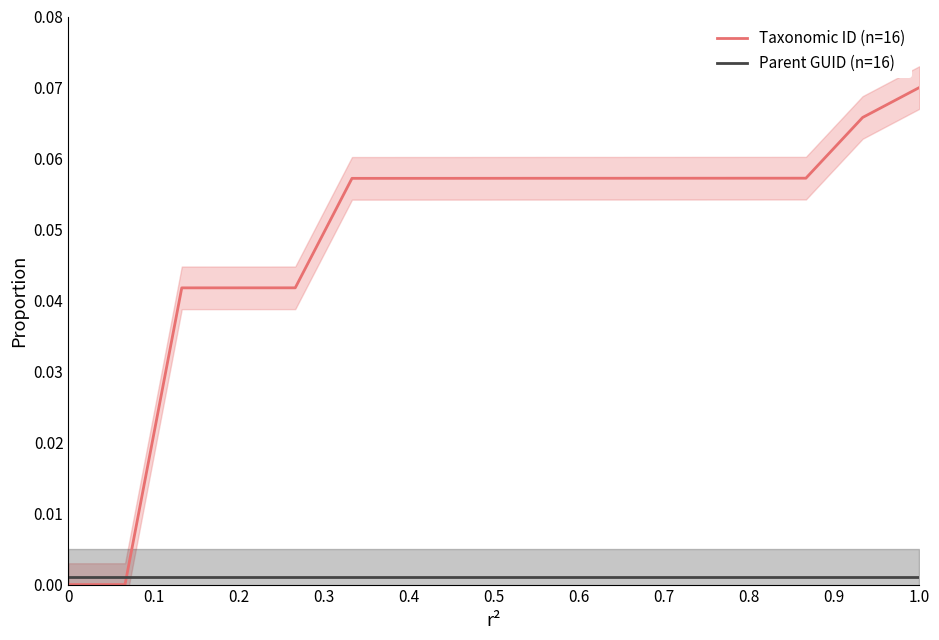

At which label does Taxonomic ID (n=16) reach its peak?

1.0